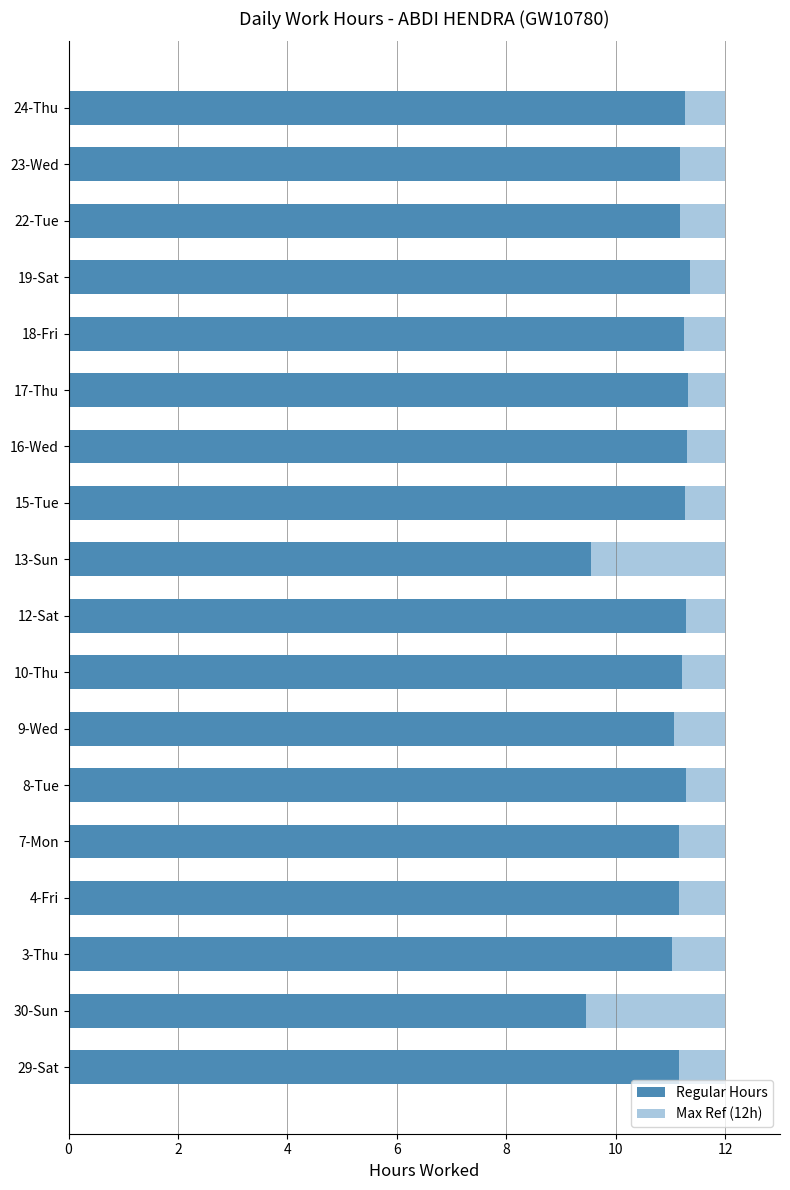

What is the label of the 8th bar from the right?

10